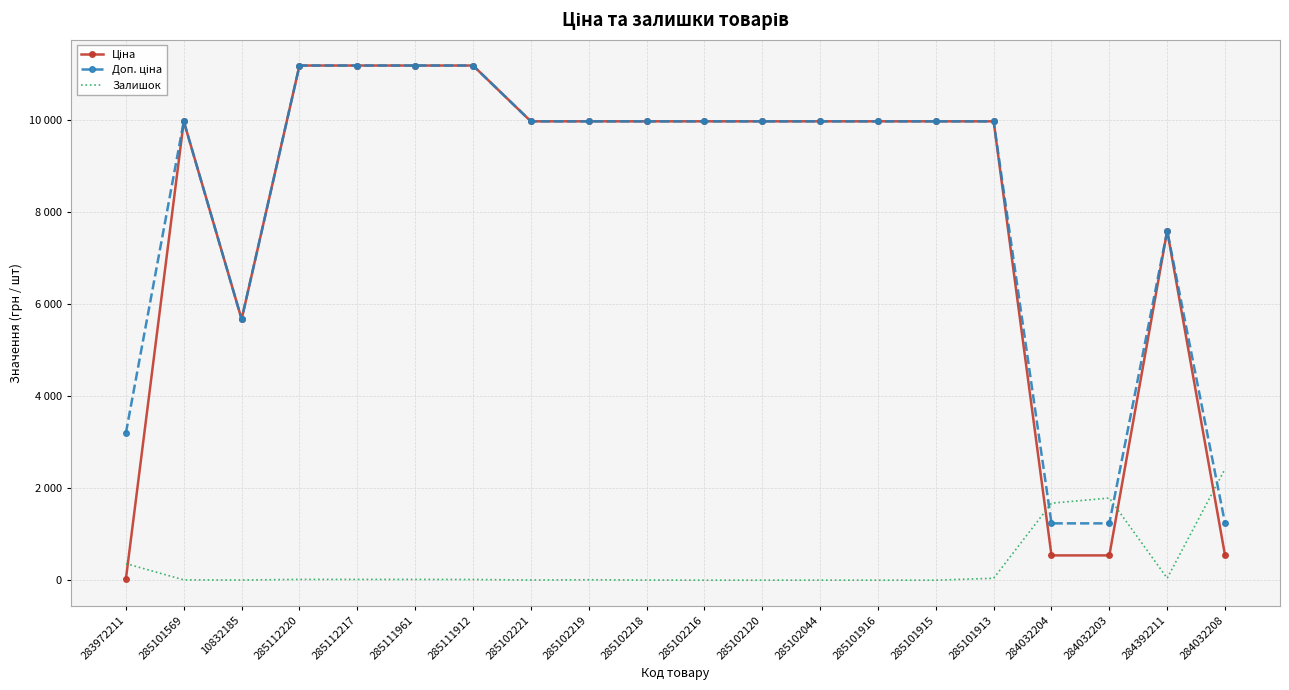

True or false: Ціна has a value of 9975.0 at 285101913.

True